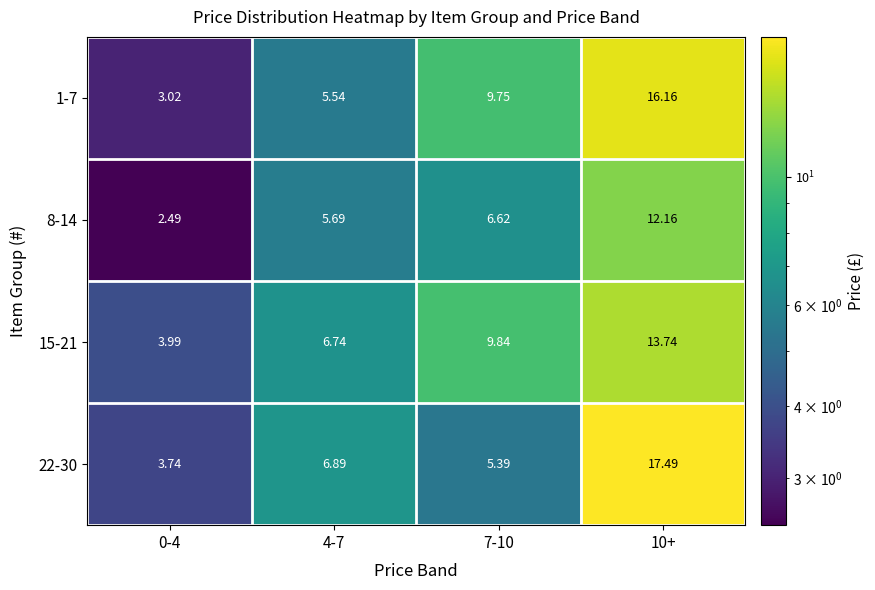

Is the value of 8-14 at 4-7 greater than the value of 22-30 at 10+?

No